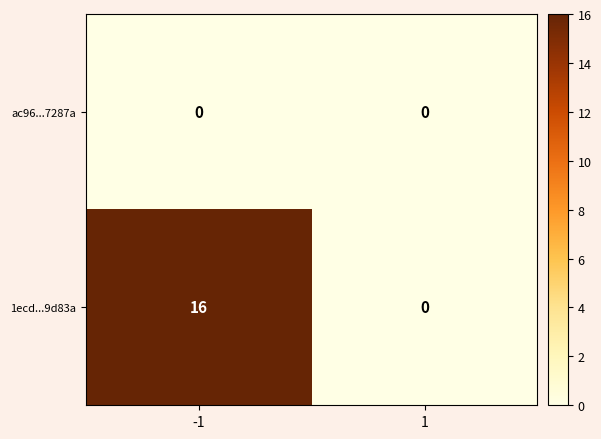

Reading right to left, transcribe all the data shown in this chart.

ac96...7287a: 0	0
1ecd...9d83a: 0	16